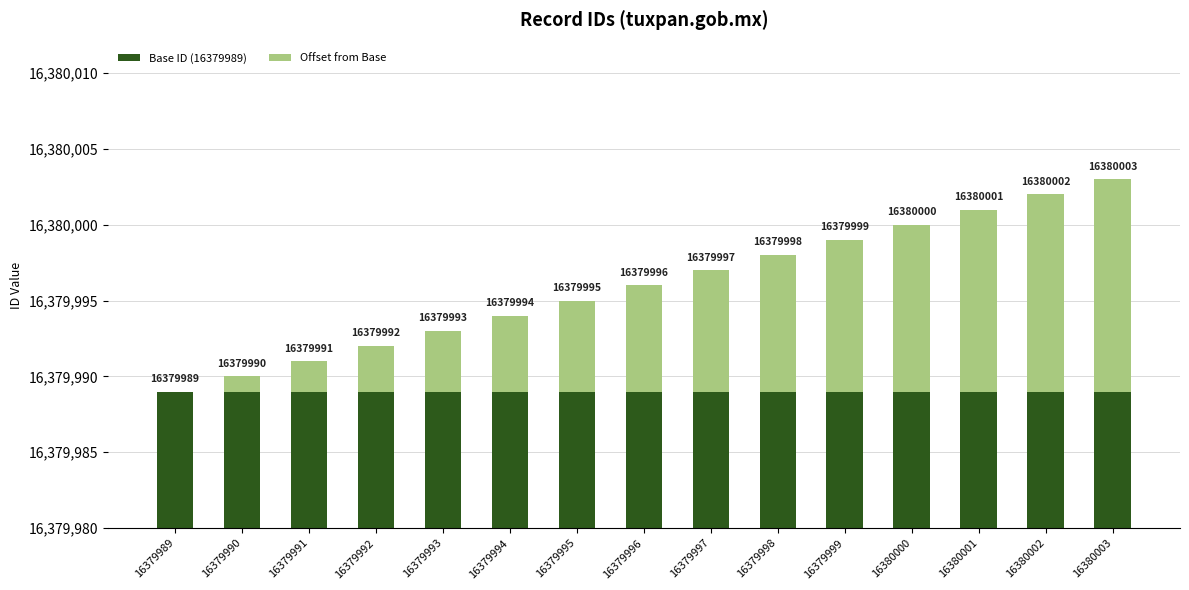

Is the value of Base ID (16379989) at 16379994 greater than the value of Offset from Base at 16379998?

Yes